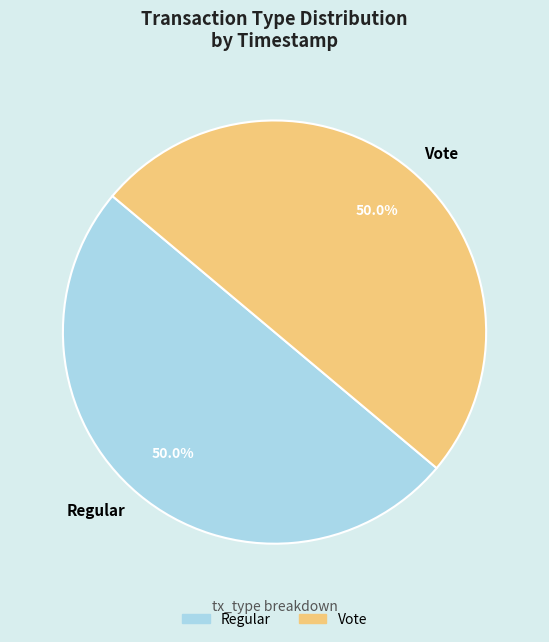

Do Vote and Regular together represent more than half of the pie?

Yes